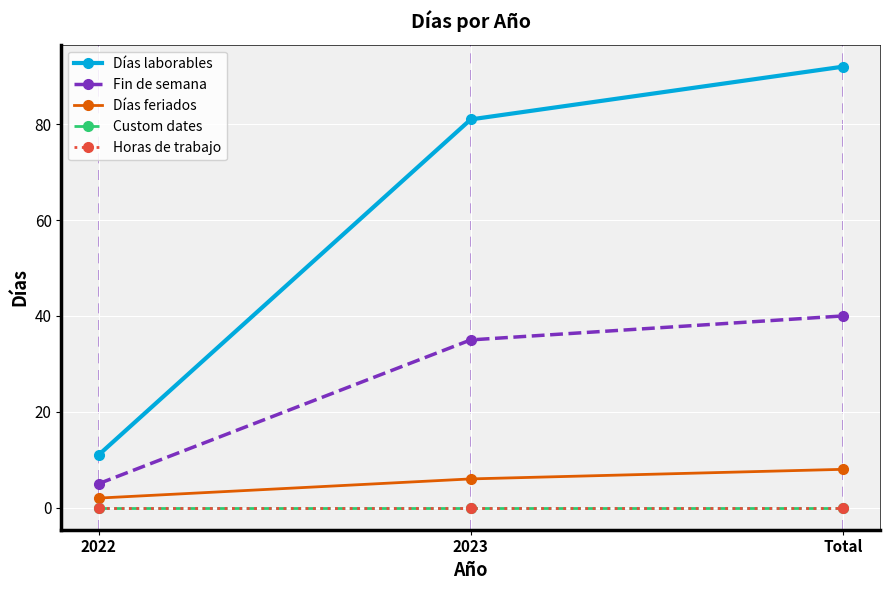

The Horas de trabajo series shows 0 at Total. True or false?

True